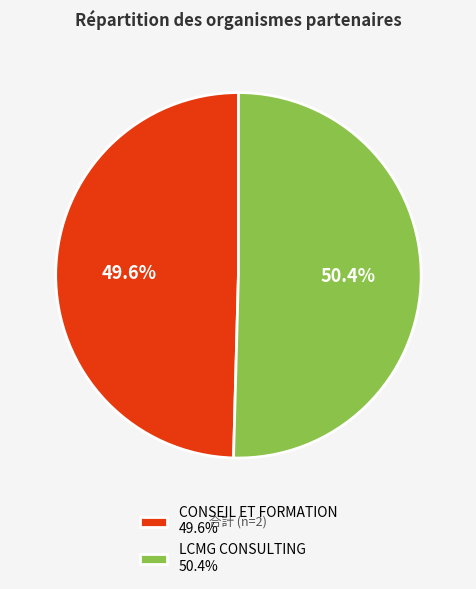

Which category has the biggest portion of the pie?

LCMG CONSULTING